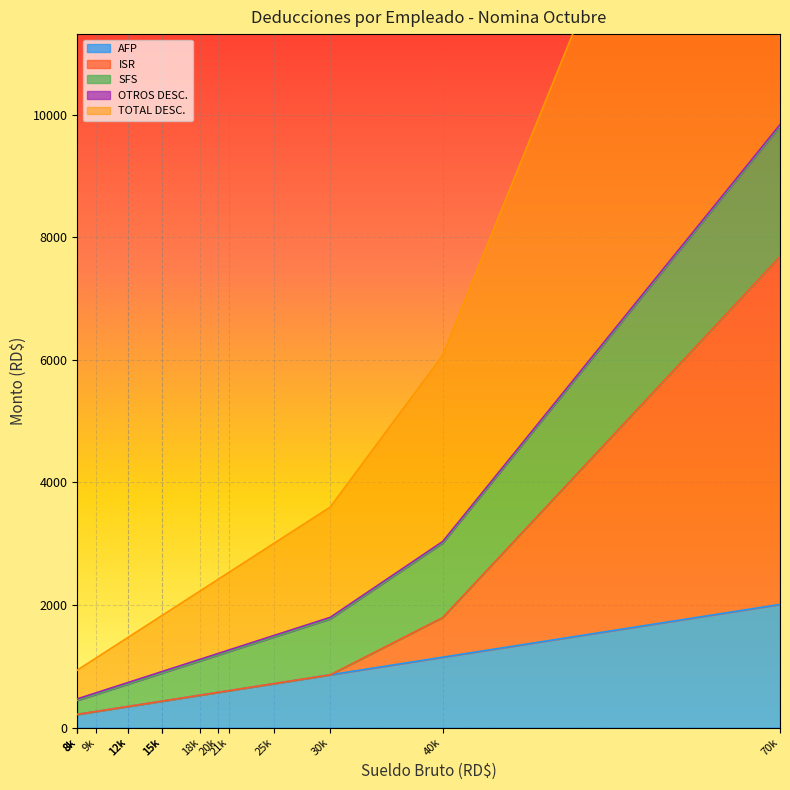

What is the difference between the maximum and second lowest values in the ISR series?

5674.0